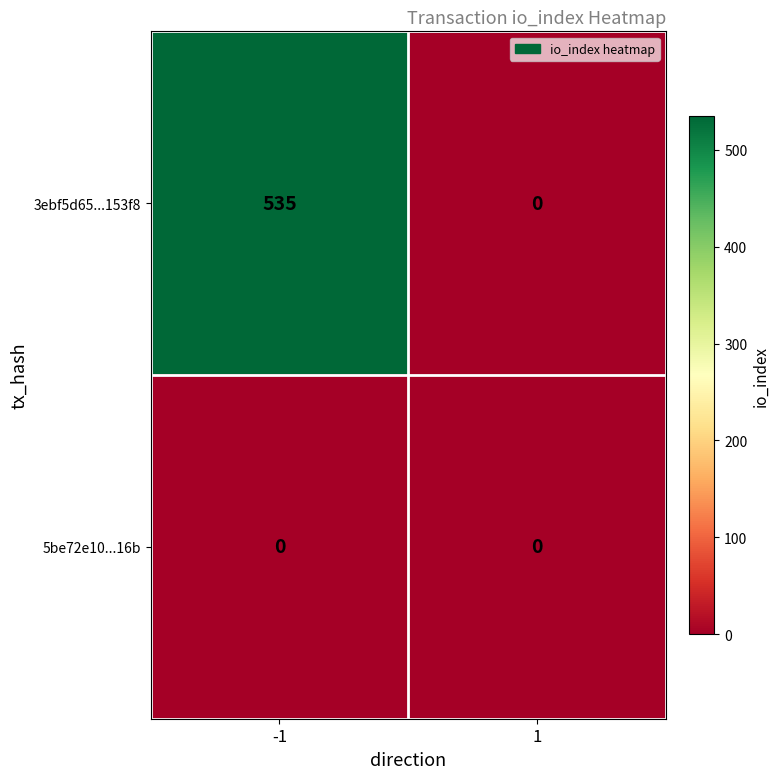

What is the average value of the 3ebf5d65...153f8 series?

268